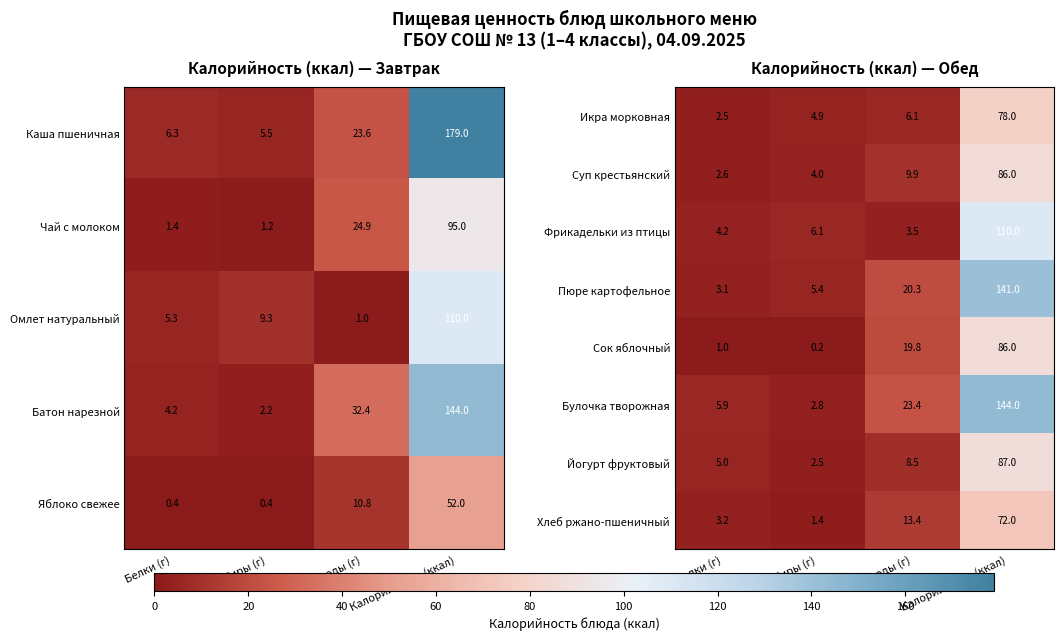

True or false: Булочка творожная has a value of 92.0 at Калорийность (ккал).

False